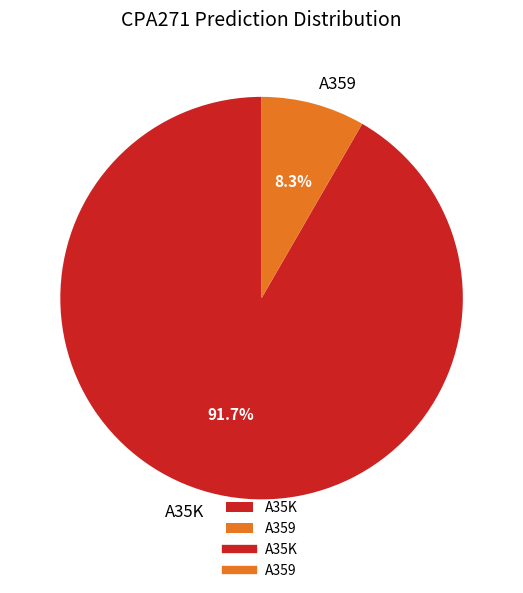

Which category has the smallest portion of the pie?

A359